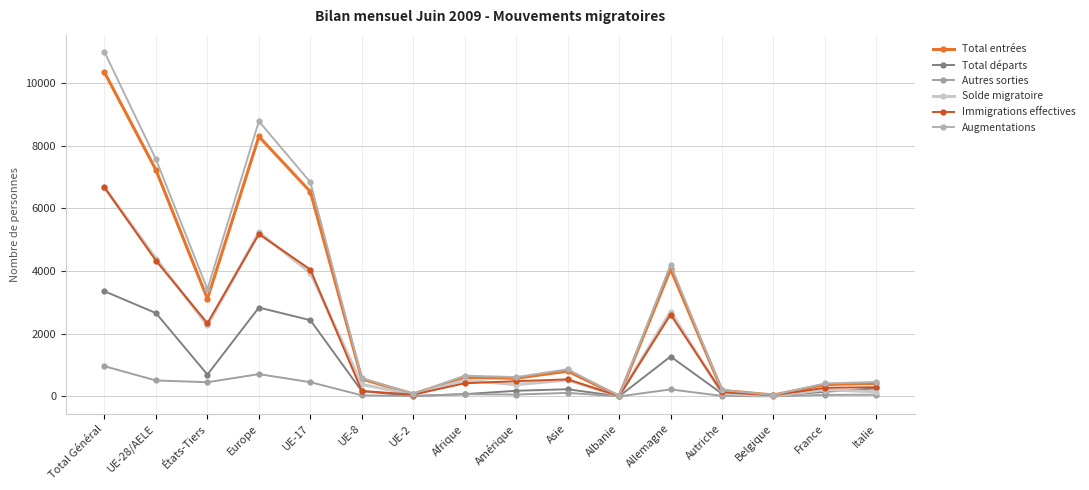

What is the spread (max minus min) of values at Asie?

755